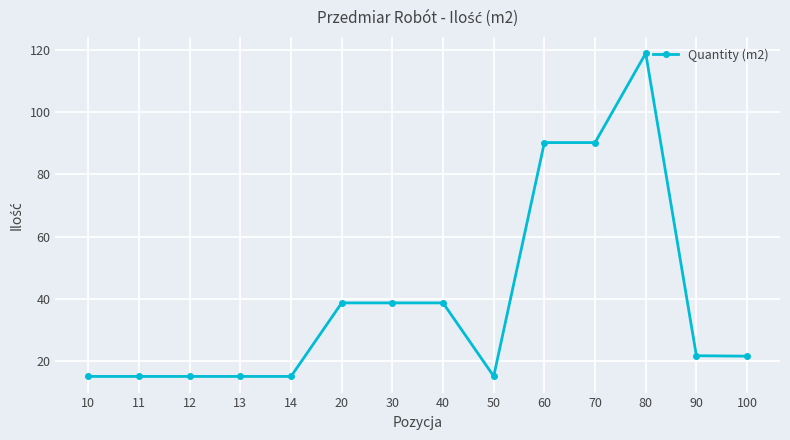

What is the change in value from 50 to 100?

+6.5